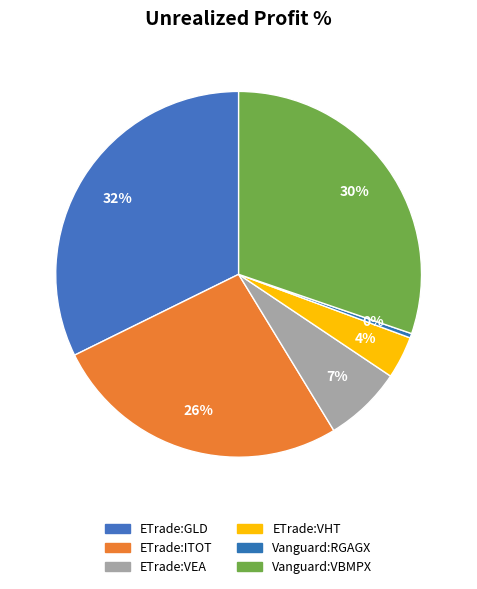

To the nearest percent, what percentage of the pie is ETrade:VEA?

7%